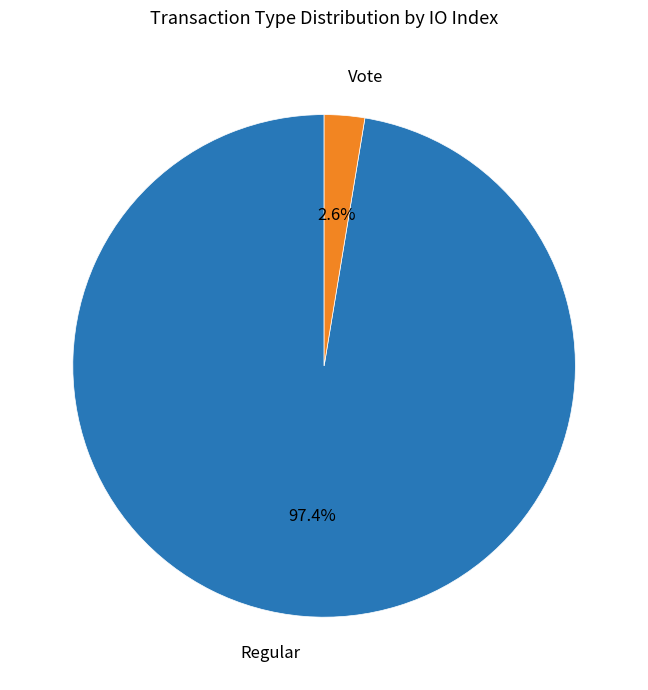

Is there any slice that represents more than half of the pie?

Yes